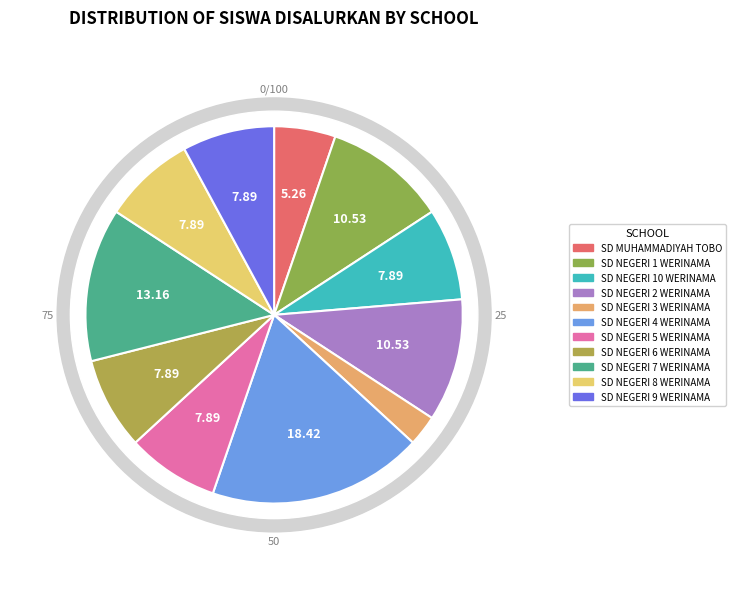

Does SD NEGERI 10 WERINAMA represent more than half of the total?

No